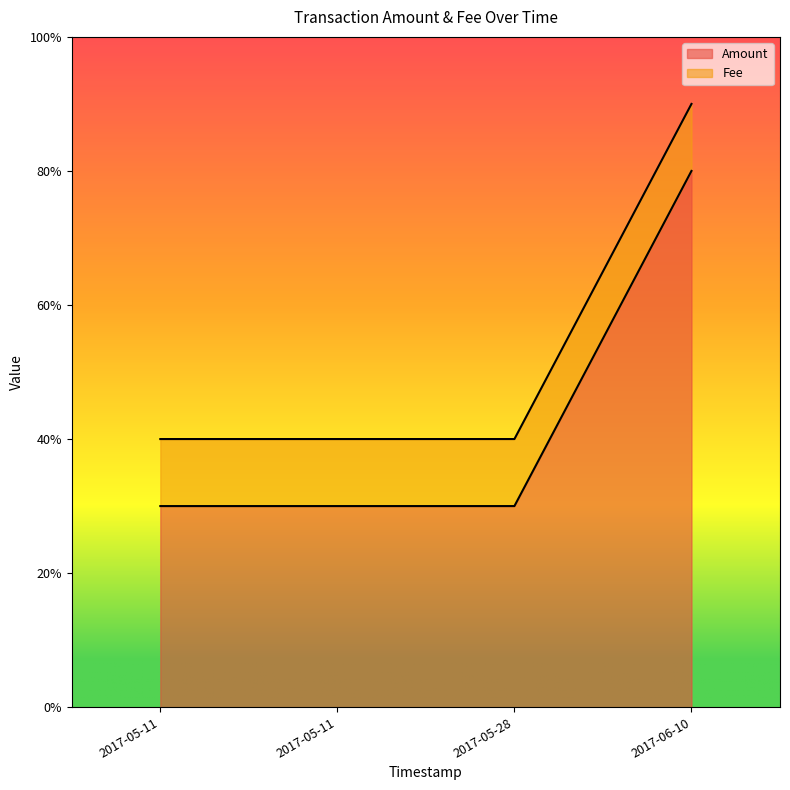

Reading left to right, transcribe all the data shown in this chart.

Amount: 2017-06-10 11:13:12=8	2017-05-28 14:11:34=3	2017-05-11 19:22:02=3	2017-05-11 16:24:50=3
Fee: 2017-06-10 11:13:12=1	2017-05-28 14:11:34=1	2017-05-11 19:22:02=1	2017-05-11 16:24:50=1